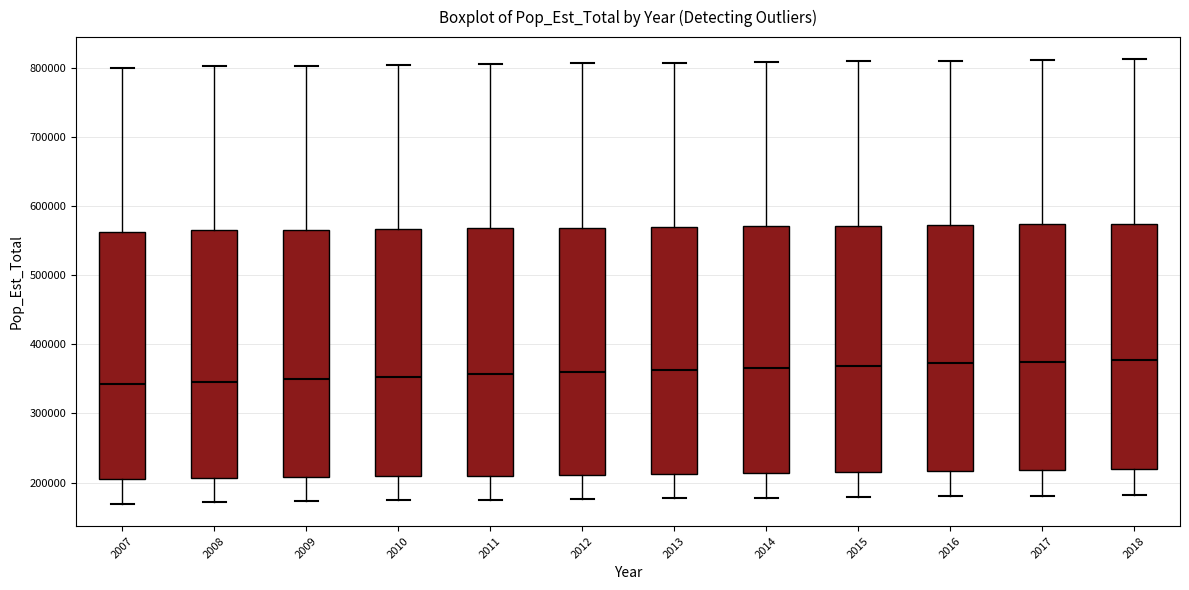

Reading left to right, read every box against the y-axis: the position of its median line, the range the box covers, and the ends of its whiskers. The values are not printed on the chart, so give them approximately, as read against the axis.

2007: median 340000, box 210000 to 560000, whiskers 170000 to 800000
2008: median 350000, box 210000 to 560000, whiskers 170000 to 800000
2009: median 350000, box 210000 to 570000, whiskers 170000 to 800000
2010: median 350000, box 210000 to 570000, whiskers 170000 to 800000
2011: median 360000, box 210000 to 570000, whiskers 180000 to 810000
2012: median 360000, box 210000 to 570000, whiskers 180000 to 810000
2013: median 360000, box 210000 to 570000, whiskers 180000 to 810000
2014: median 370000, box 210000 to 570000, whiskers 180000 to 810000
2015: median 370000, box 220000 to 570000, whiskers 180000 to 810000
2016: median 370000, box 220000 to 570000, whiskers 180000 to 810000
2017: median 370000, box 220000 to 570000, whiskers 180000 to 810000
2018: median 380000, box 220000 to 570000, whiskers 180000 to 810000